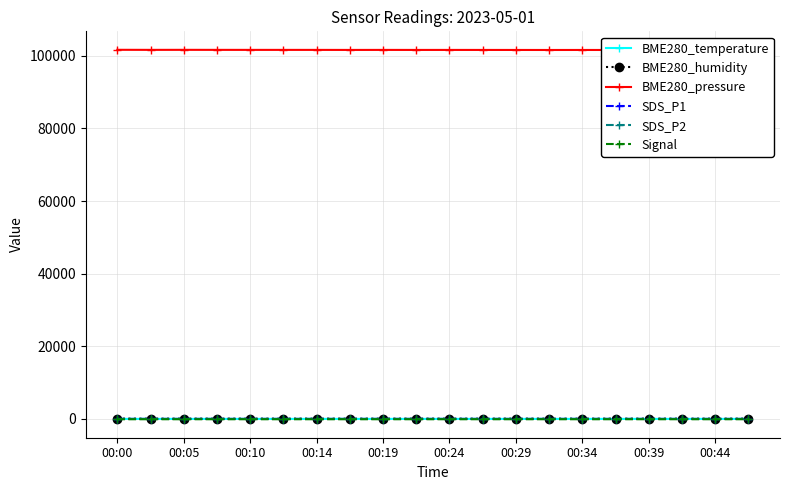

True or false: BME280_humidity has more than 1 interior local peaks.

True